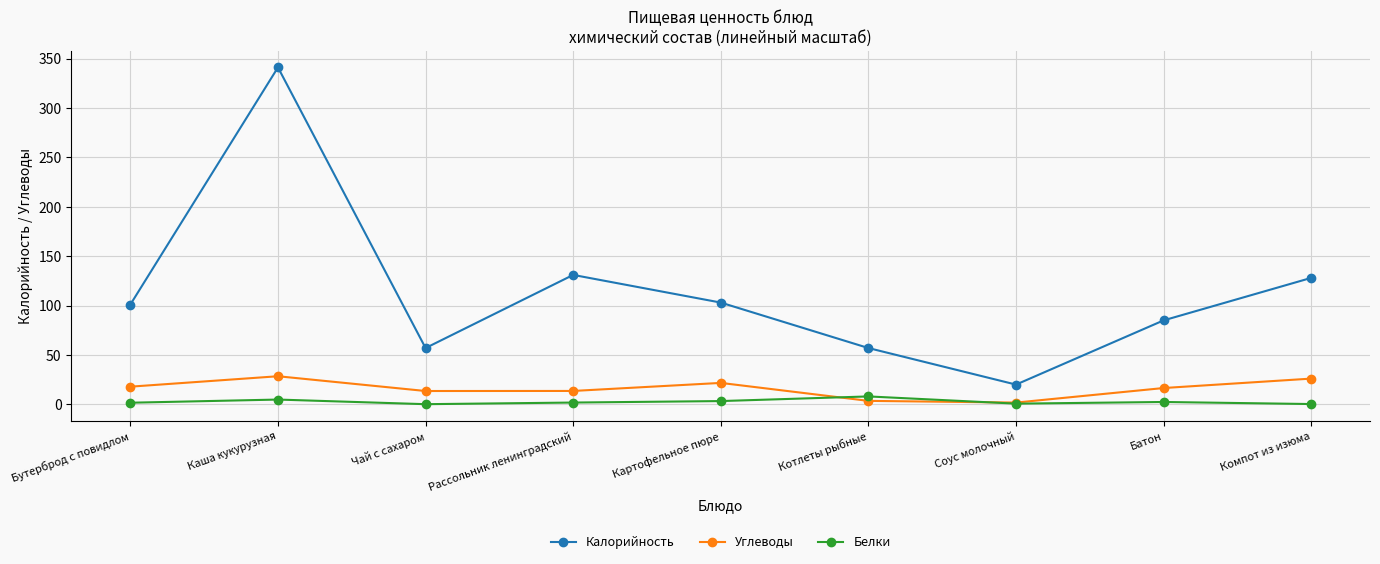

Is it true that Калорийность equals 176.7 at Рассольник ленинградский?

False